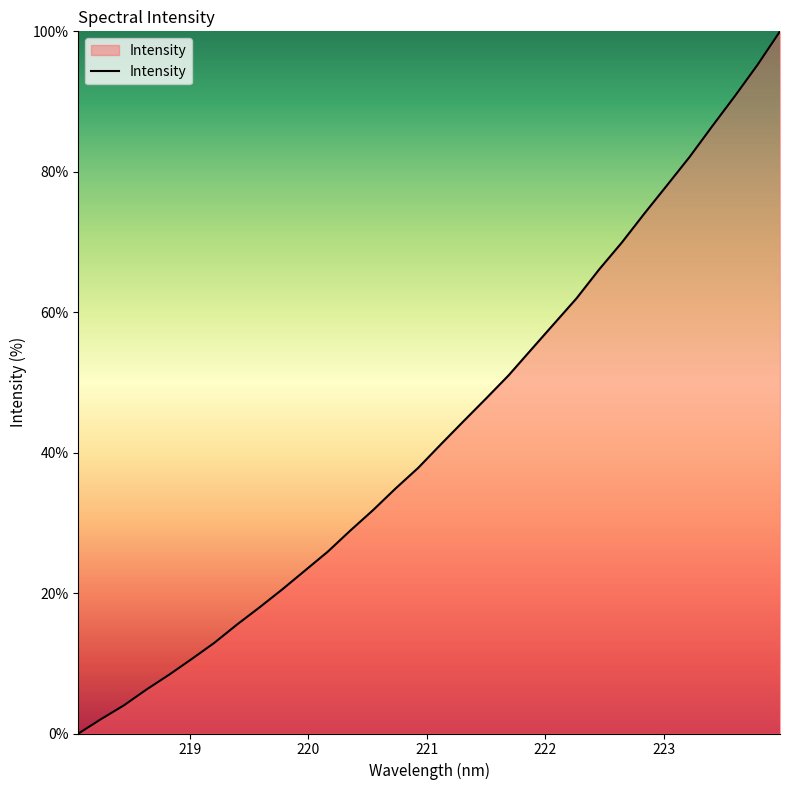

What is the difference between the maximum and minimum values?

100.0